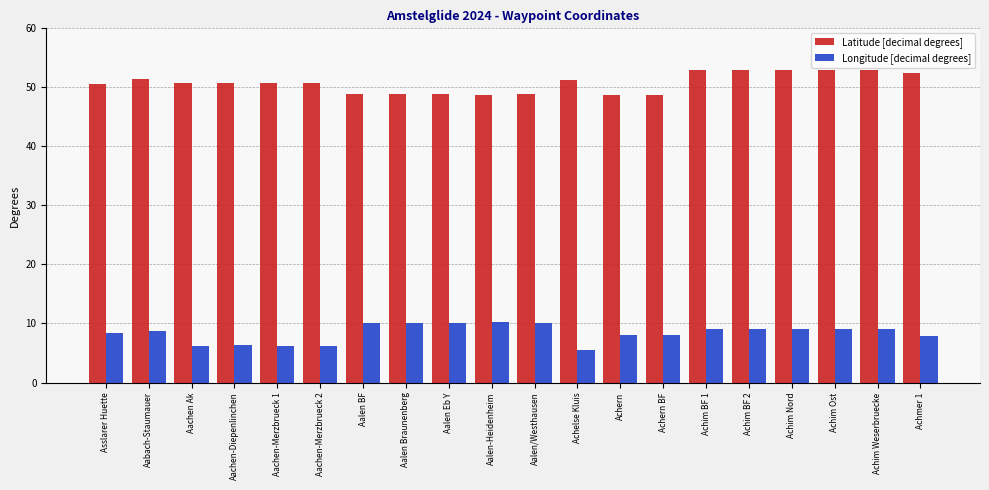

What is the greatest value displayed?

53.0